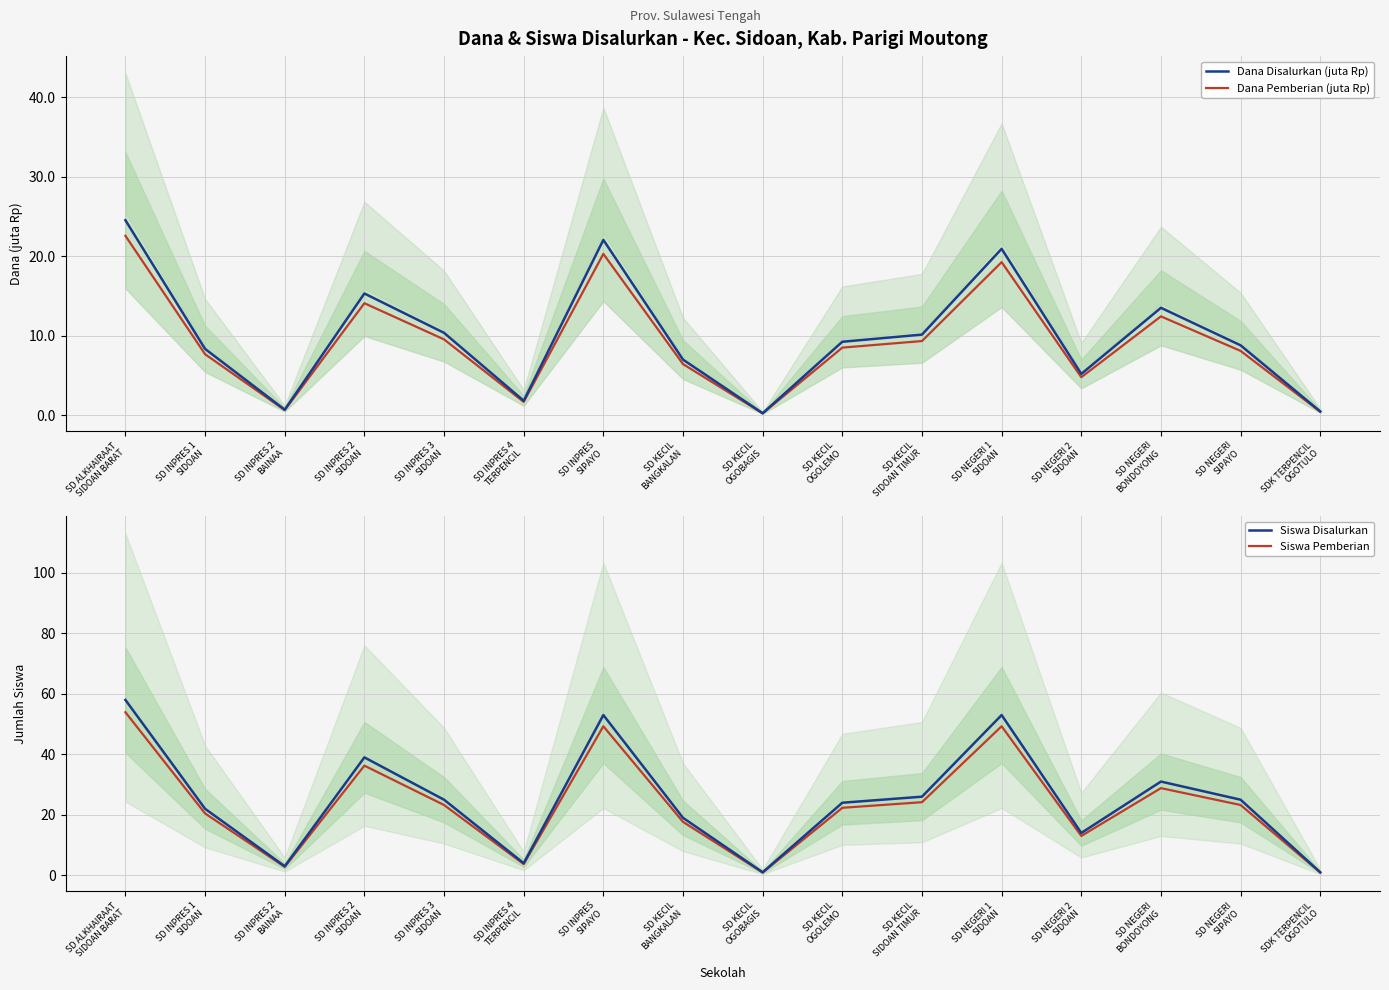

The value of Siswa Disalurkan at SD KECIL
SIDOAN TIMUR is 26.0. True or false?

True